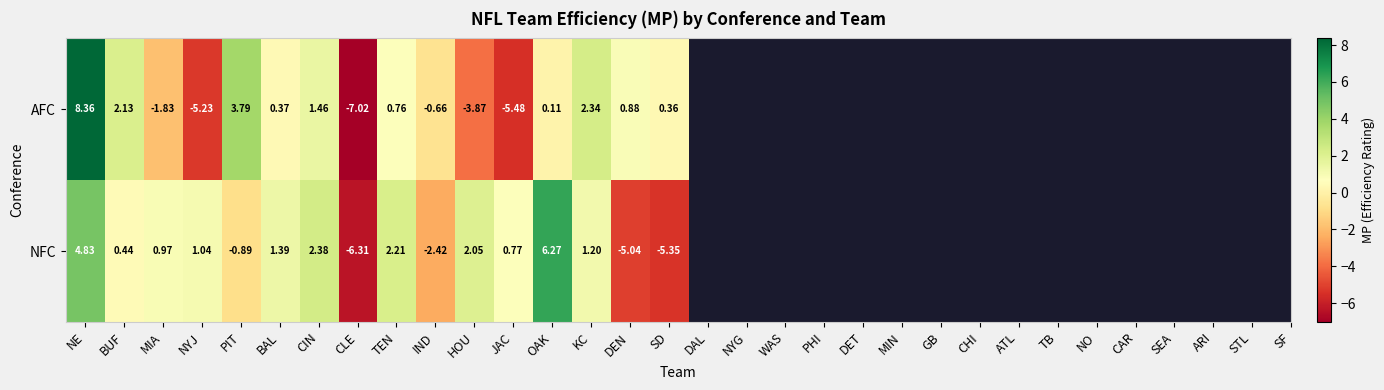

At which category does the chart reach its peak across all series?

NE